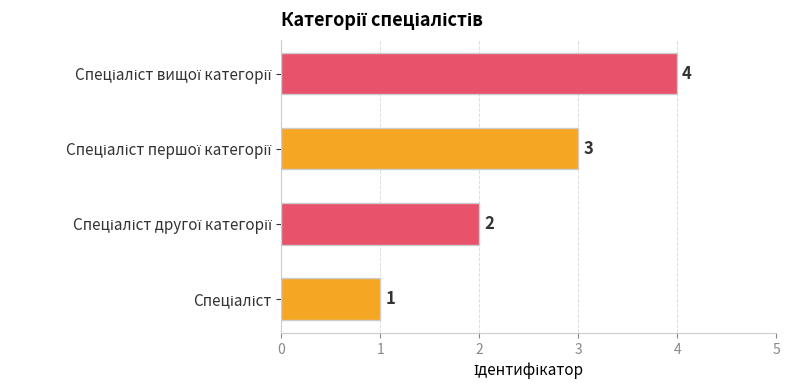

How many distinct data groups are displayed?

1